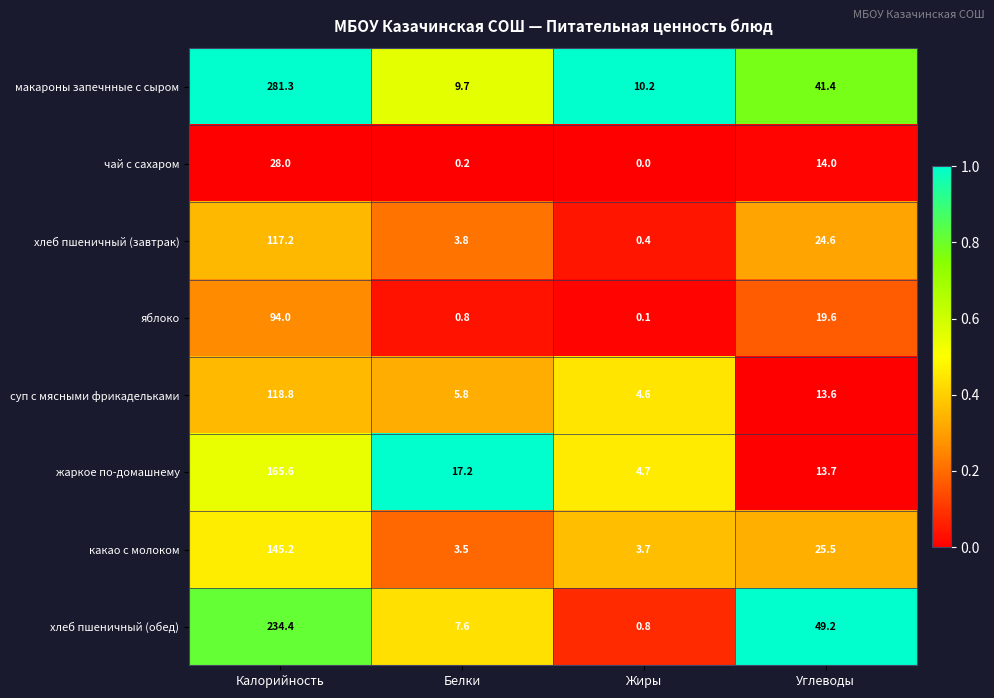

What value does the хлеб пшеничный (обед) series have at Углеводы?

49.2